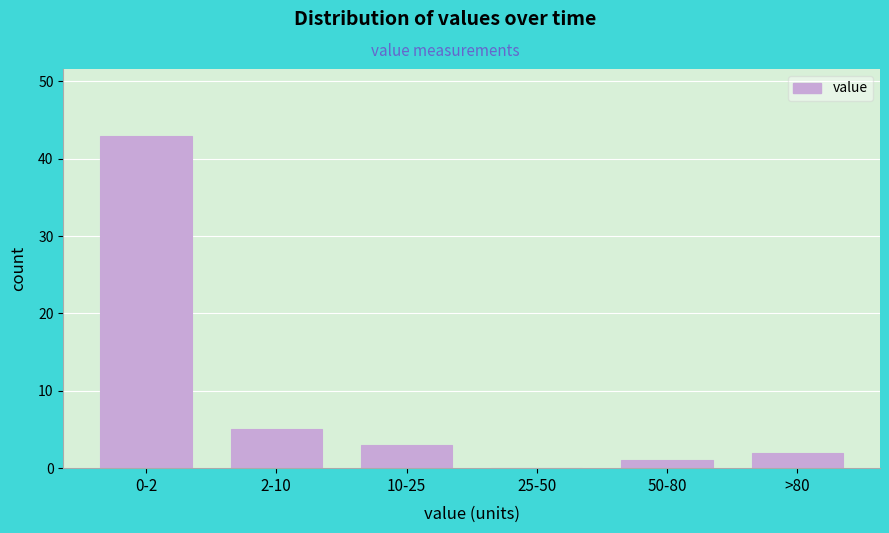

Reading right to left, what are all the values shown in this chart?

>80=2	50-80=1	25-50=0	10-25=3	2-10=5	0-2=43